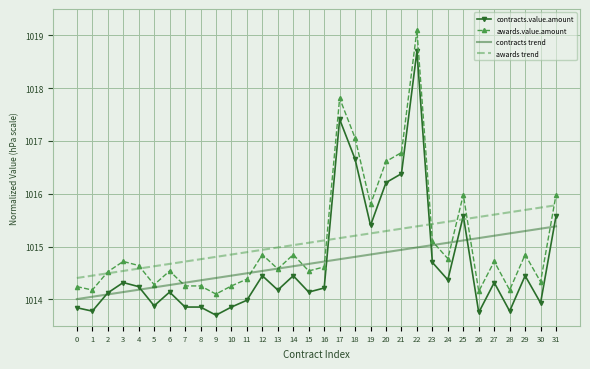

What is the total value across all series at 16?

4058.7